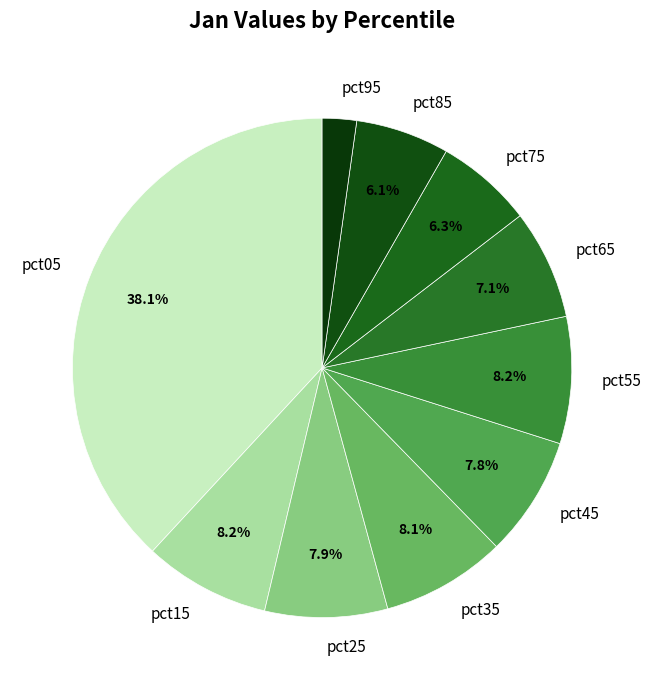

To the nearest percent, what portion does pct95 represent?

2%